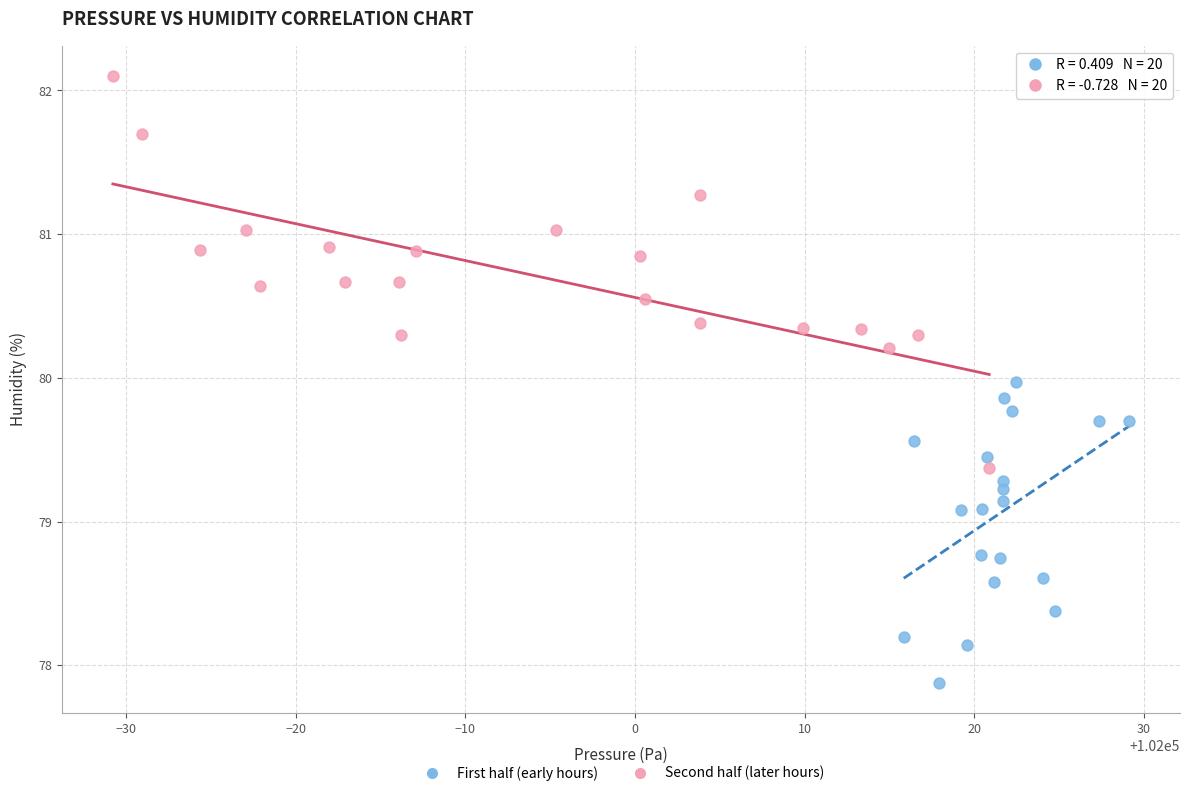

What are all the series names shown in the legend?

First half (early hours), Second half (later hours)